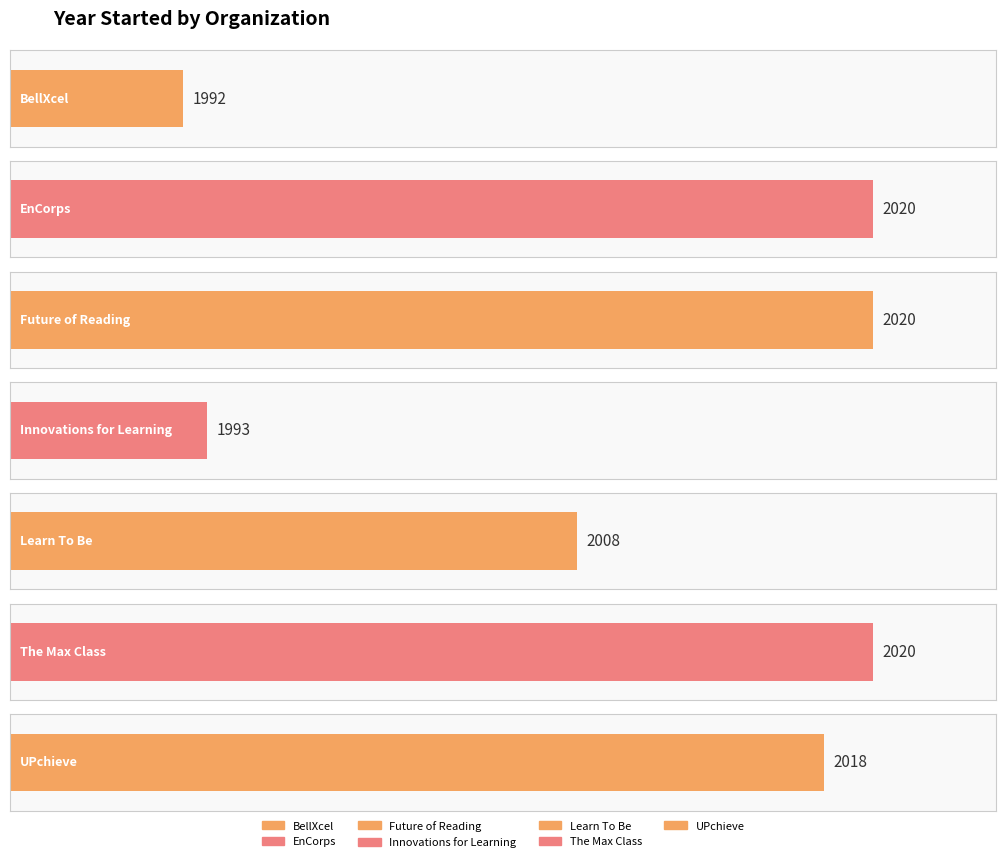

At which category does the chart reach its peak across all series?

EnCorps